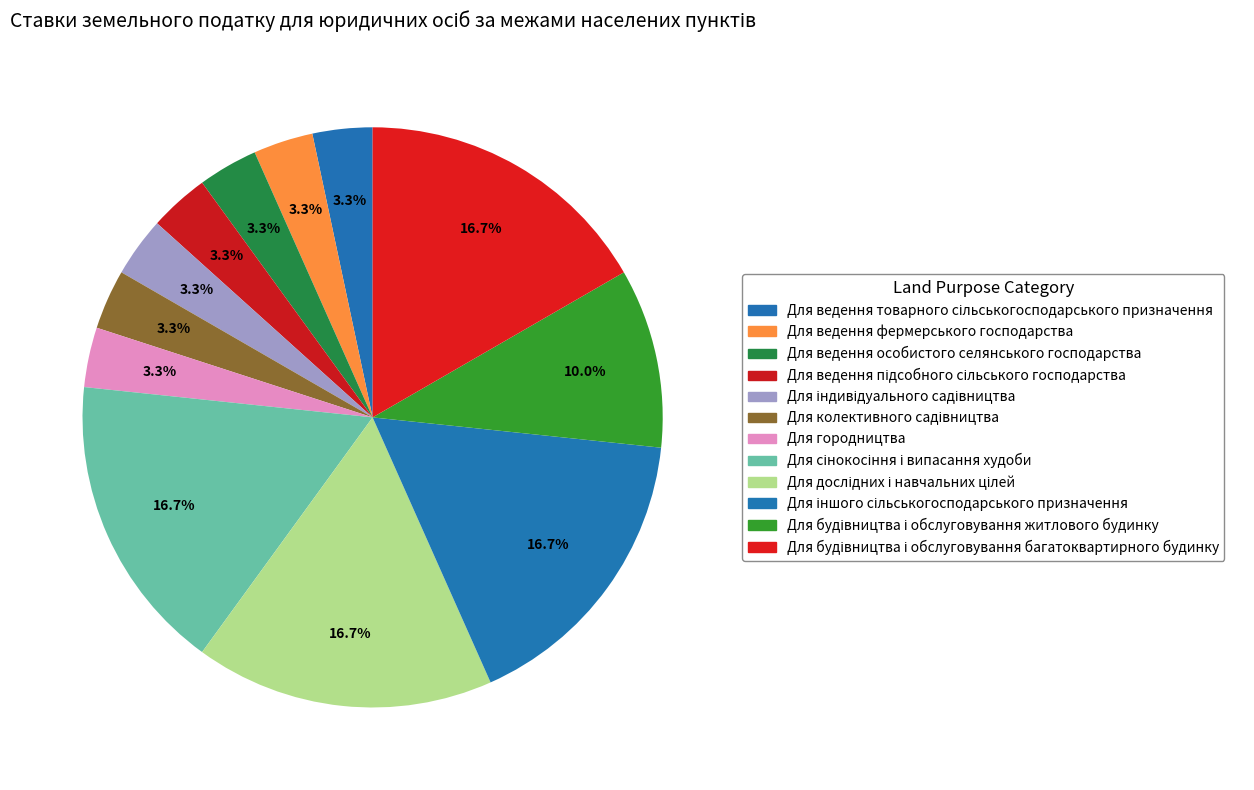

To the nearest percent, what percentage of the pie is Для ведення особистого селянського господарства?

3%